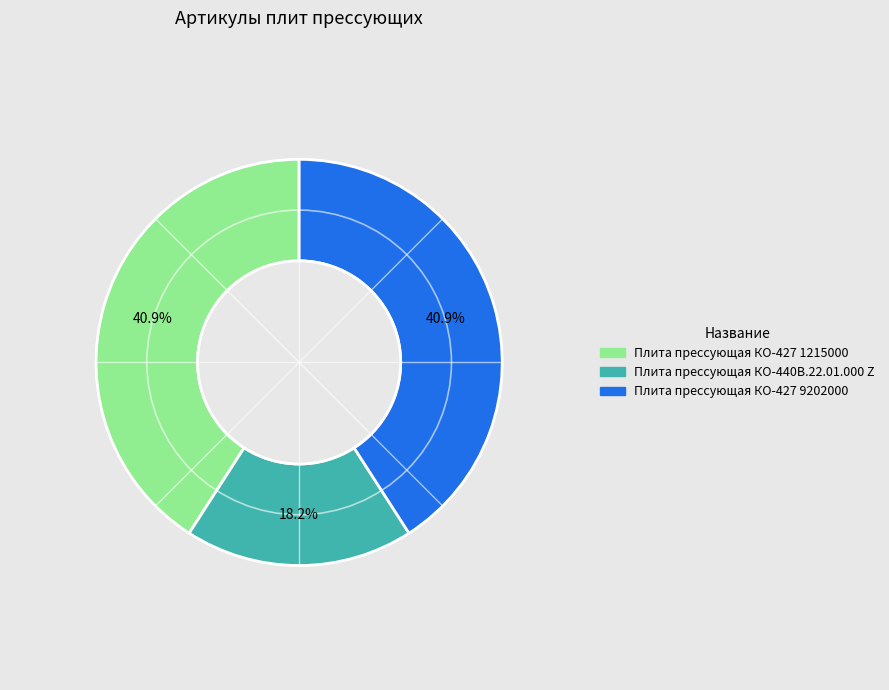

To the nearest percent, what is the difference between the largest and smallest slice percentages?

23%